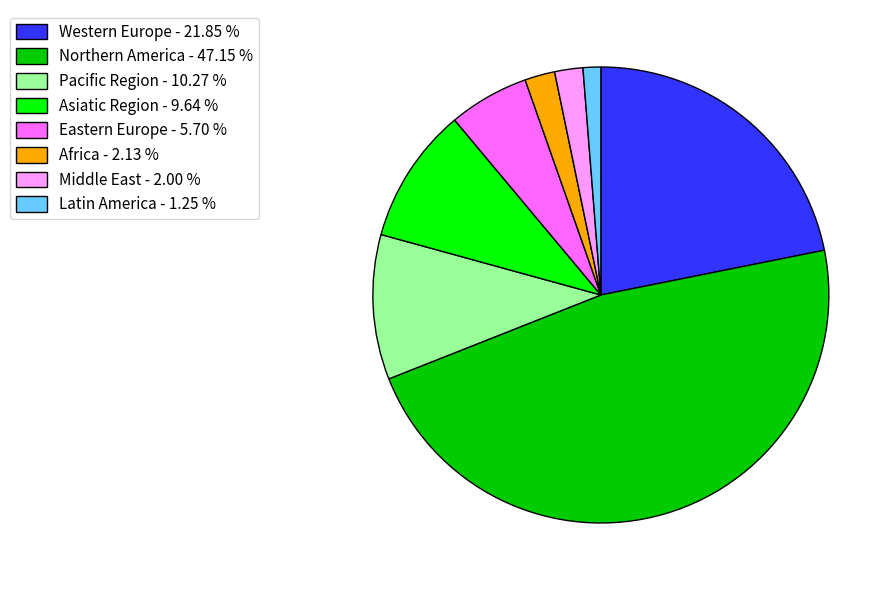

Between Eastern Europe - 5.70 % and Western Europe - 21.85 %, which is larger?

Western Europe - 21.85 %